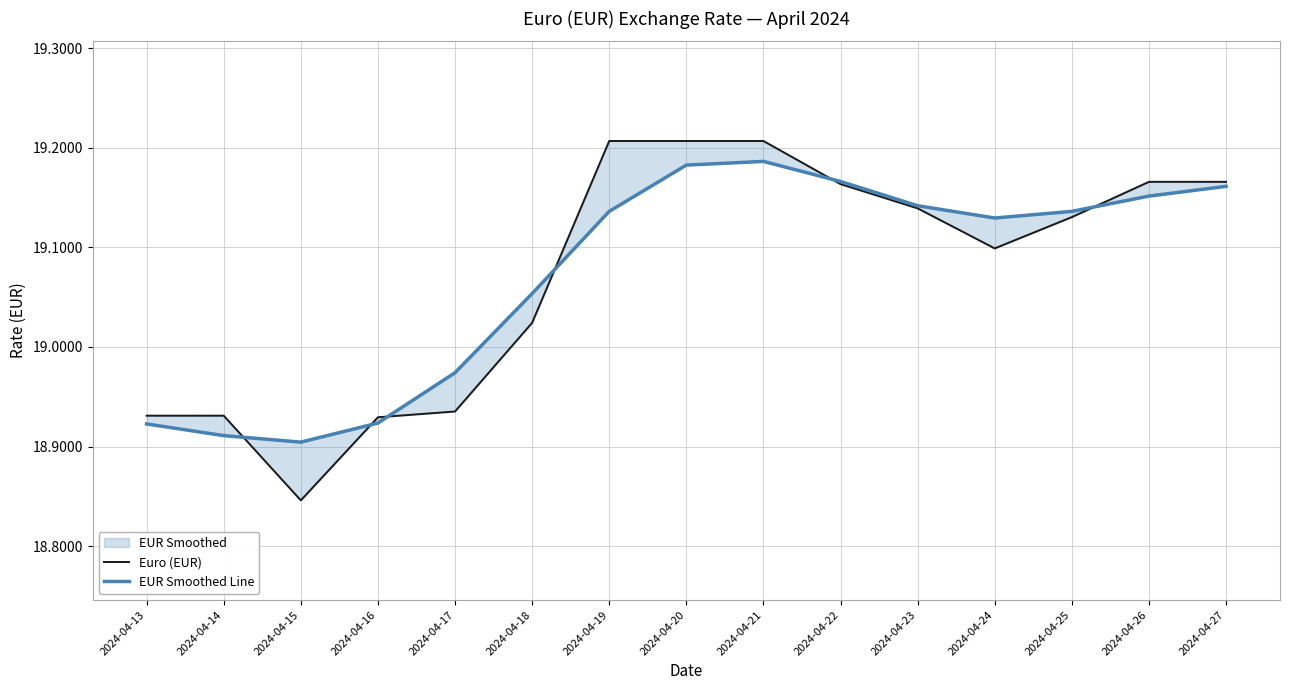

At which category is the sum across all series the highest?

2024-04-21